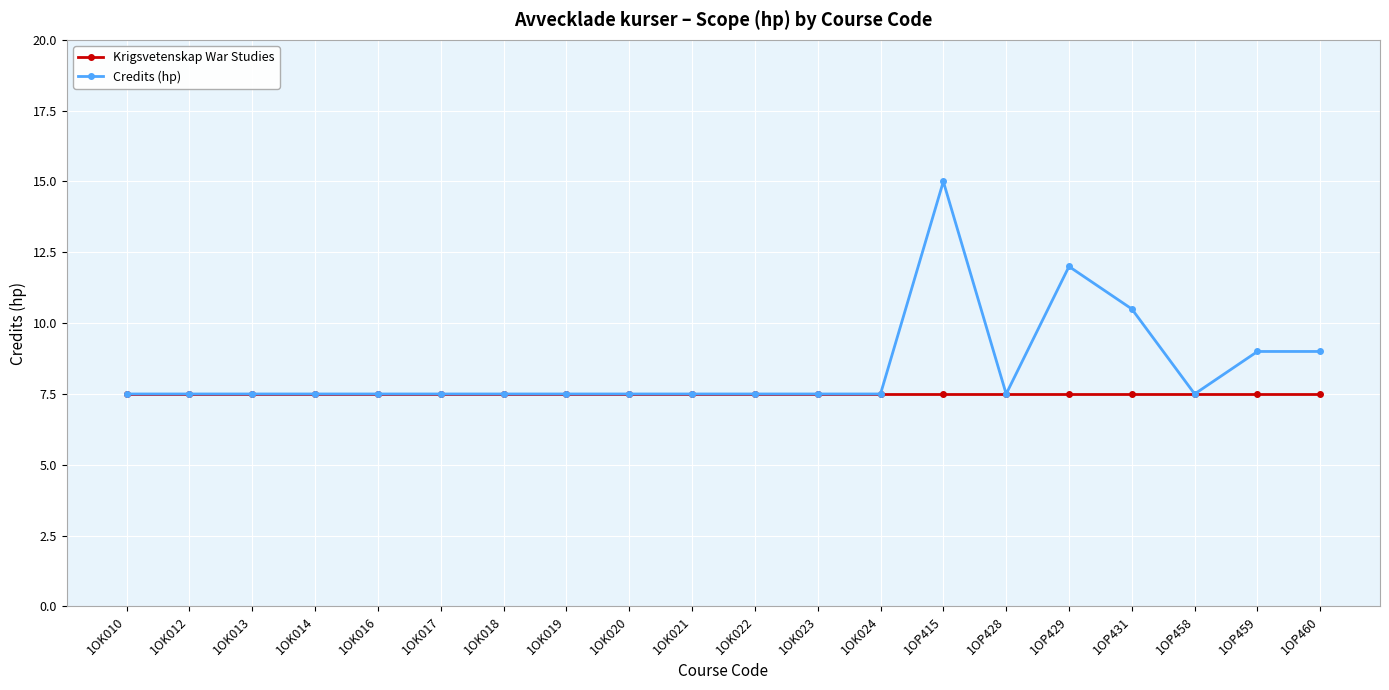

Does the chart display data point markers on the line(s)?

Yes